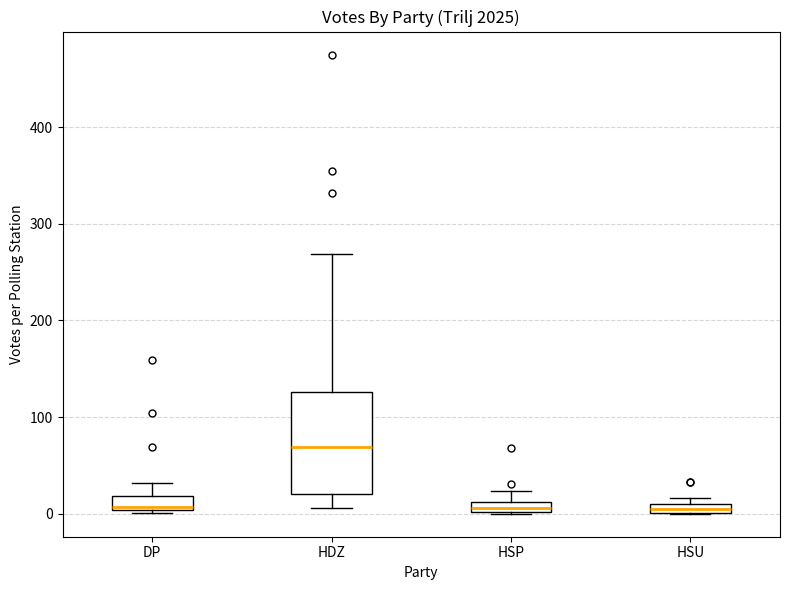

Where is the upper edge of the box for DP on the y-axis? The values are not printed on the chart, so give them approximately, as read against the axis.

20